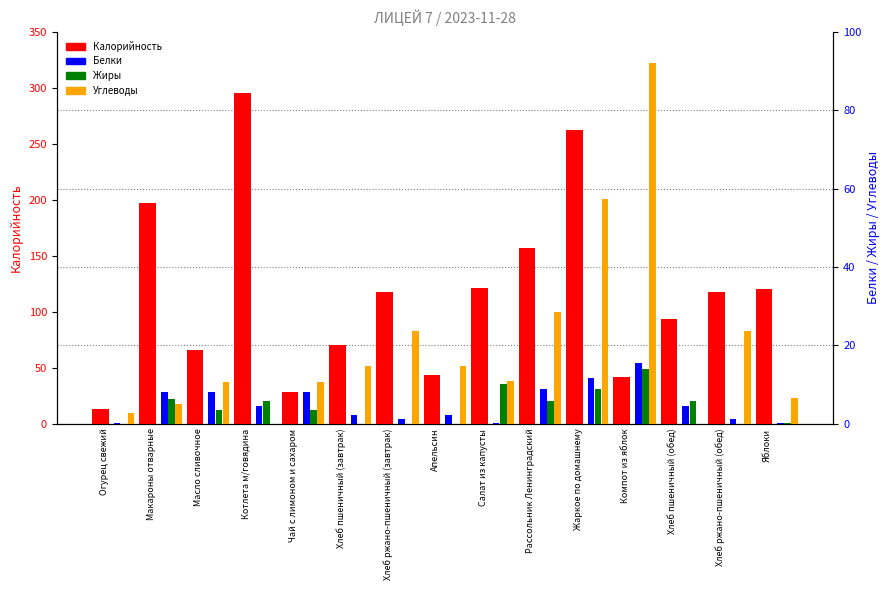

What is the average value of the Жиры series?

4.2